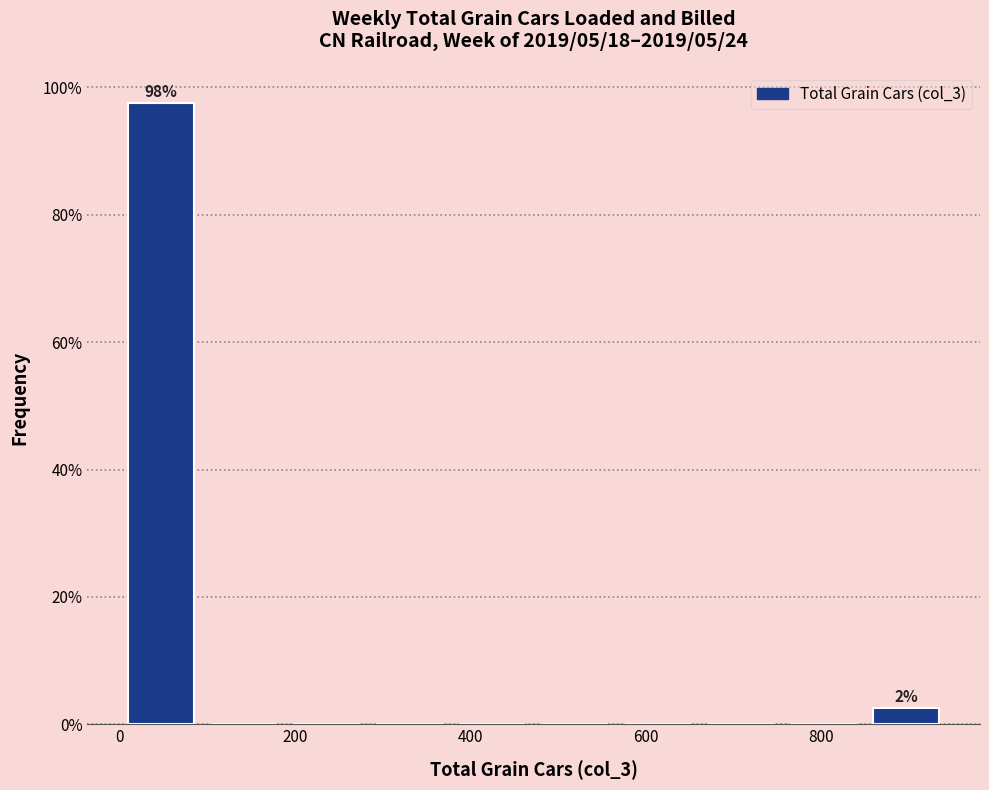

Over which range of the x-axis is the bar tallest?

0 to 100